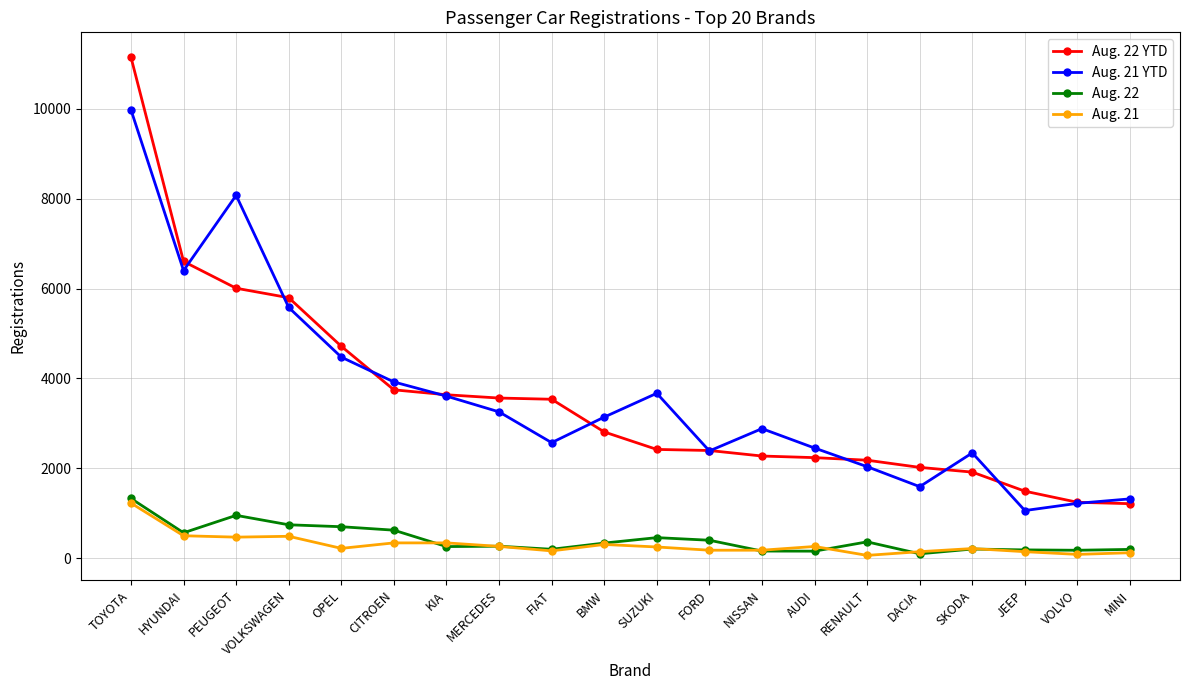

Is it true that Aug. 22 YTD equals 6007 at PEUGEOT?

True